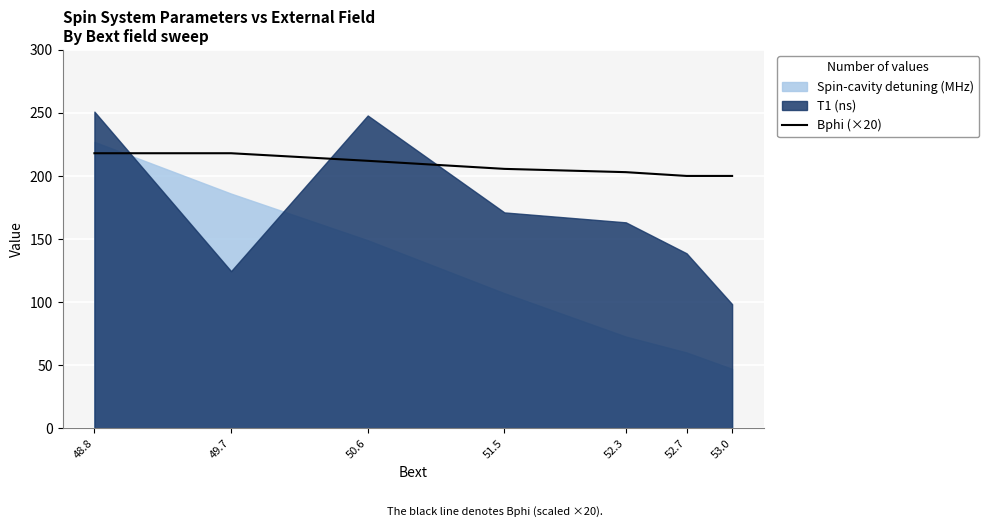

True or false: Bphi (×20) has a value of 218.0 at 49.7.

True